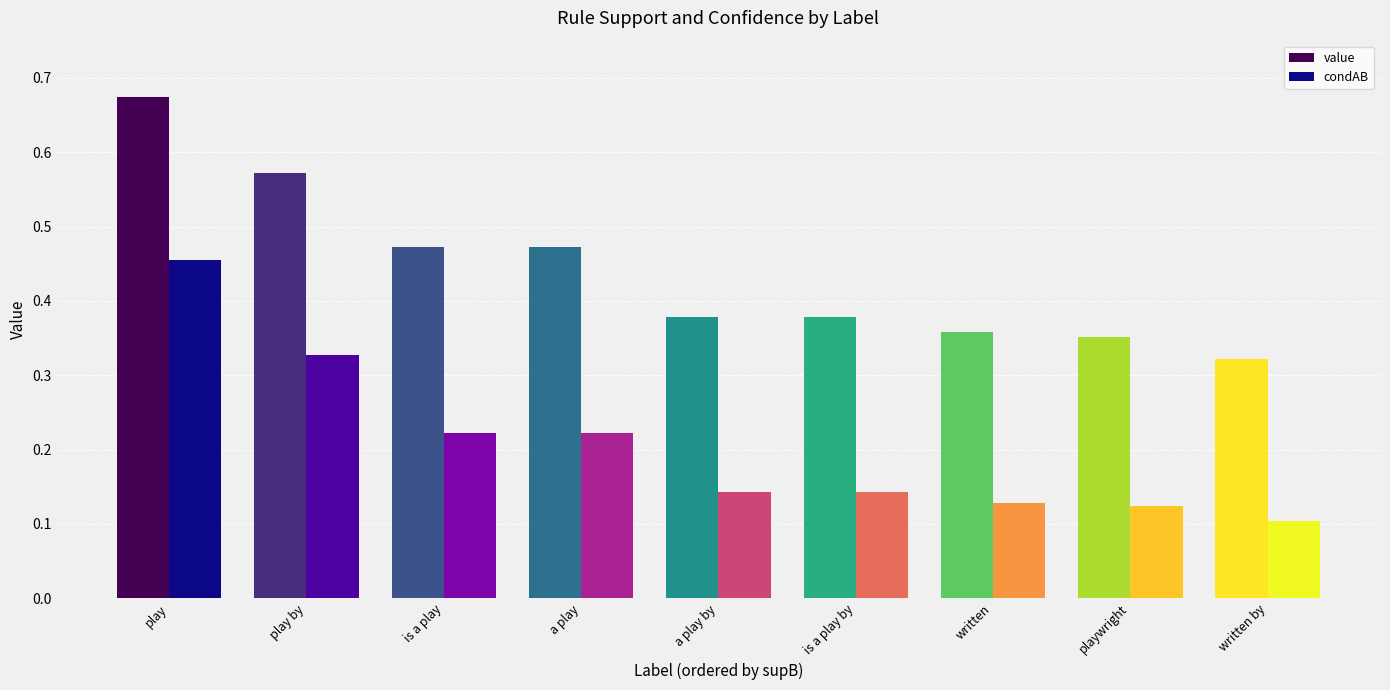

True or false: condAB has a value of 0.1 at written by.

True